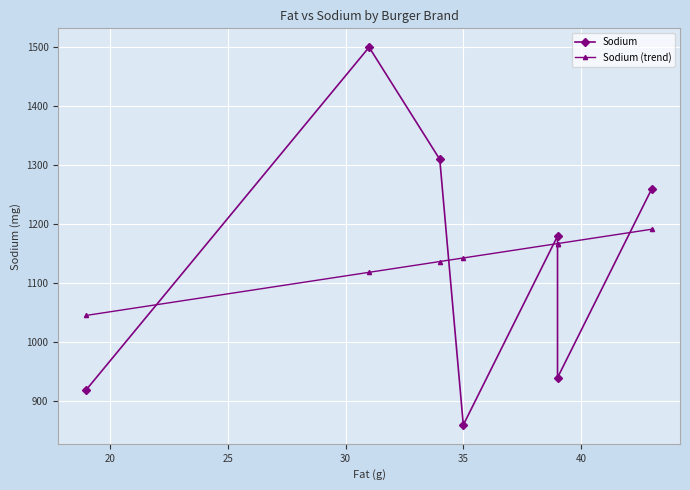

What is the difference between the Sodium (trend) values at 35 and 30?

24.3